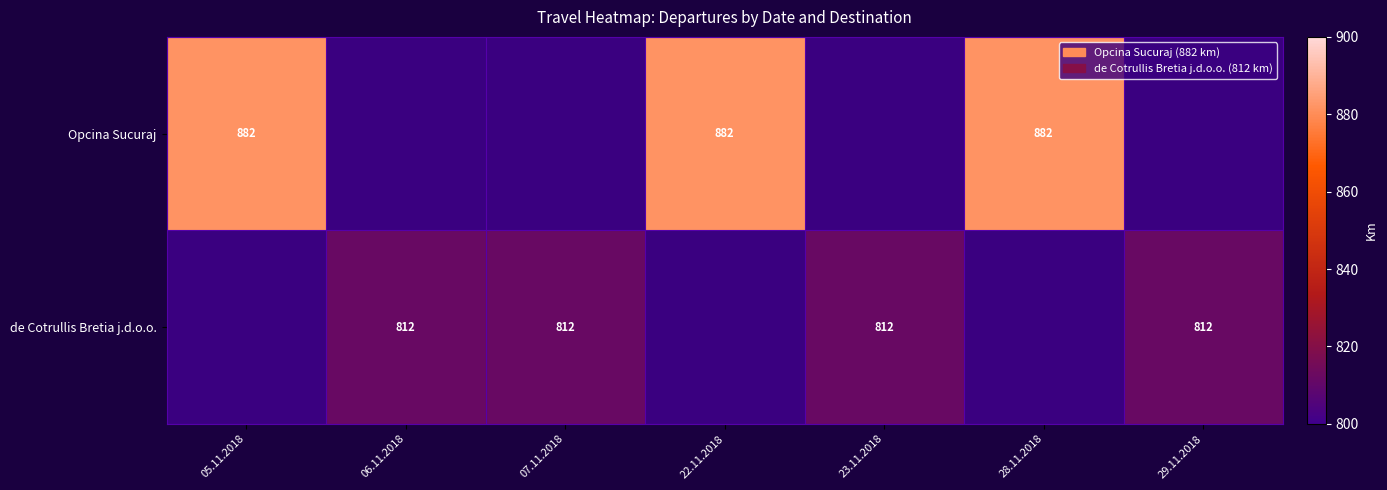

What is the sum of the de Cotrullis Bretia j.d.o.o. values at 06.11.2018 and 07.11.2018?

1624